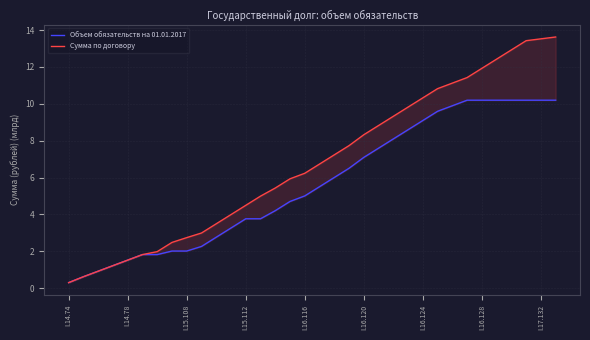

What is the difference between the maximum and second lowest values in the Сумма по договору series?

13.0